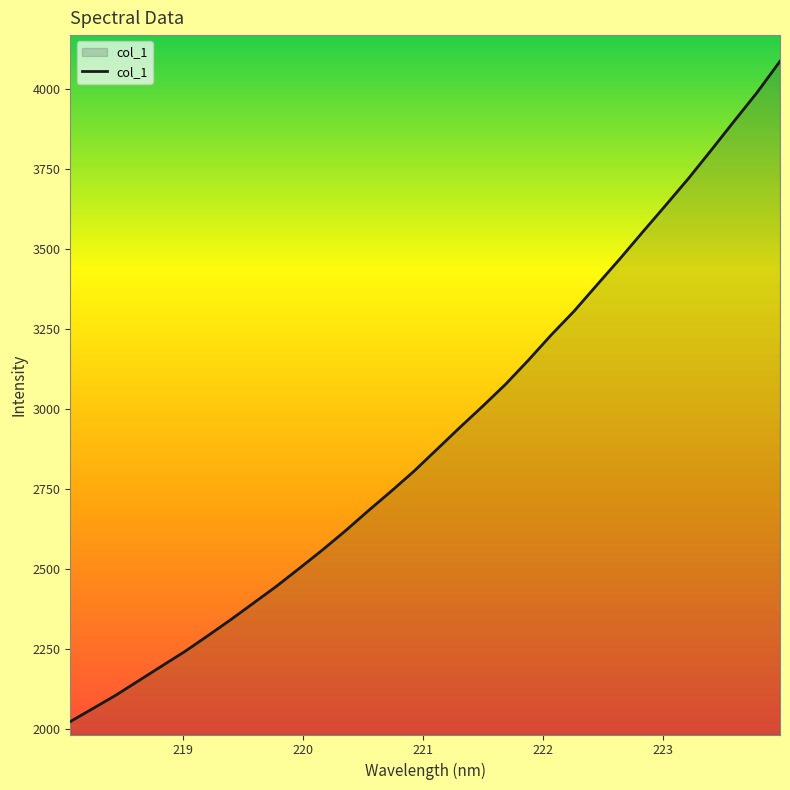

Reading left to right, what are all the values shown in this chart?

218.0596=2022.2	218.2508=2063.4	218.442=2105.1	218.6332=2150.6	218.8244=2196.0	219.0156=2241.2	219.2067=2290.3	219.3979=2340.5	219.589=2392.7	219.7801=2445.1	219.9712=2501.2	220.1623=2558.1	220.3533=2617.8	220.5444=2680.5	220.7354=2741.5	220.9264=2804.4	221.1174=2872.6	221.3083=2940.9	221.4993=3007.4	221.6902=3075.9	221.8812=3151.4	222.0721=3230.5	222.263=3304.9	222.4538=3386.8	222.6447=3468.2	222.8355=3552.3	223.0264=3635.4	223.2172=3719.6	223.408=3808.6	223.5987=3898.9	223.7895=3988.3	223.9802=4085.6